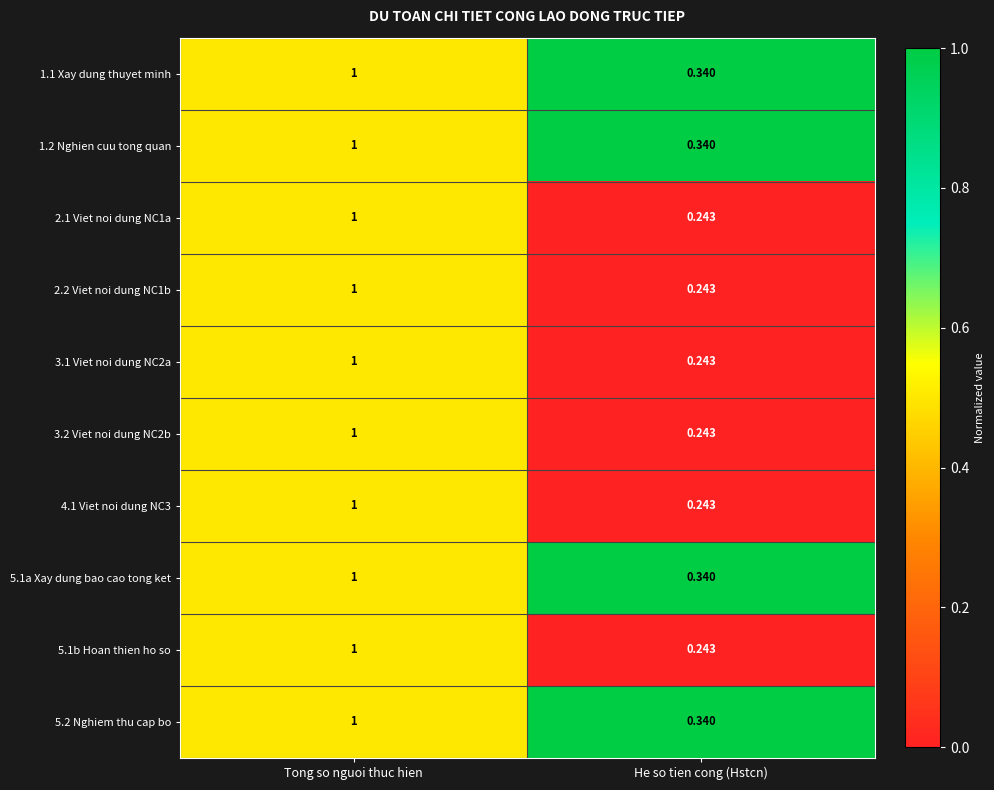

At which label does 4.1 Viet noi dung NC3 reach its peak?

Tong so nguoi thuc hien